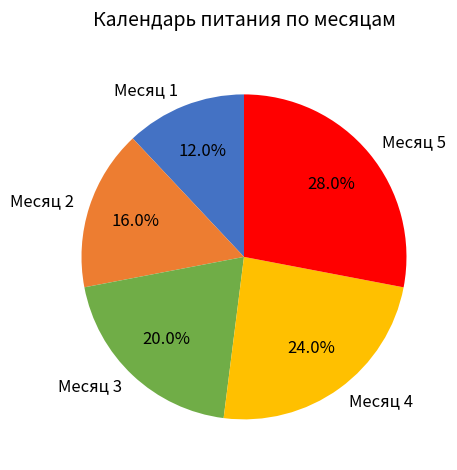

How many segments does this pie chart have?

5